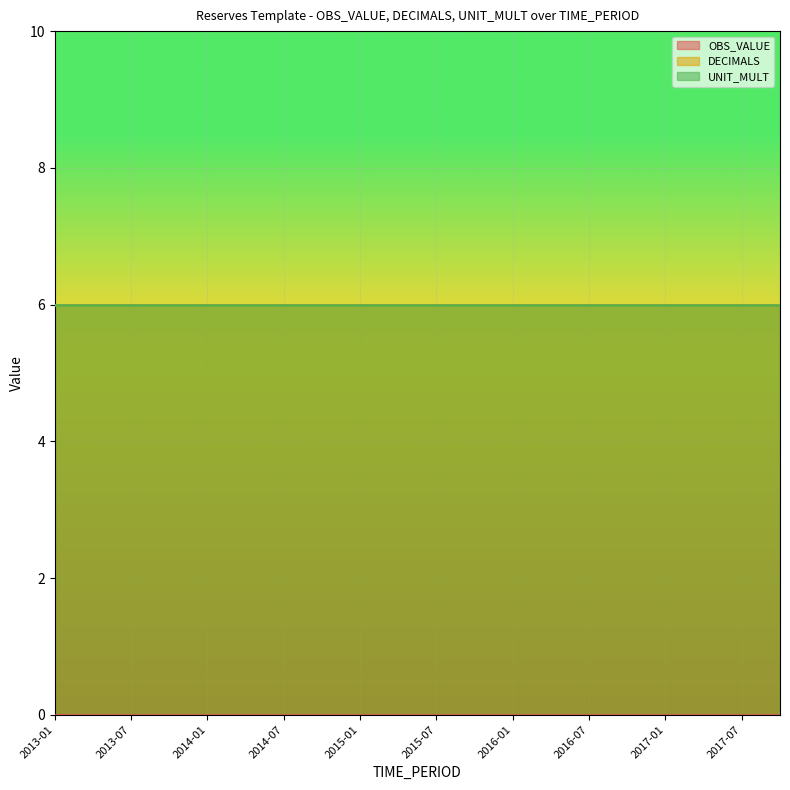

Count the number of categories in the chart.

20